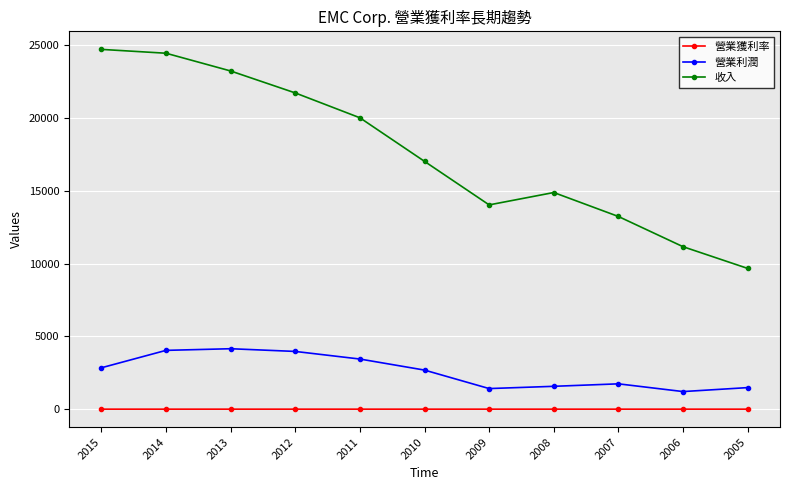

Is the value of 收入 at 2009 greater than the value of 營業利潤 at 2015?

Yes